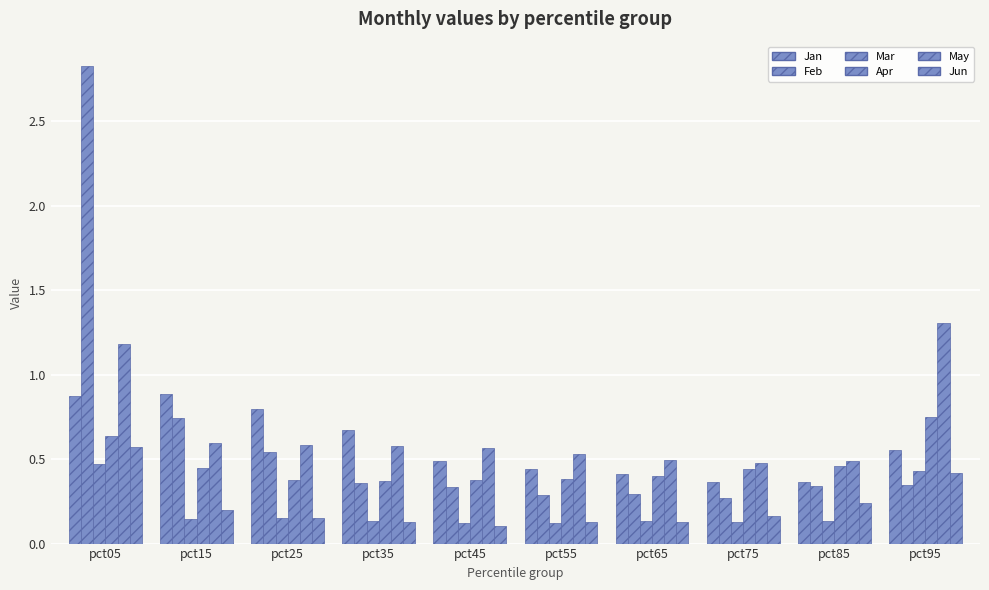

Between pct45 and pct95, which series saw the biggest shift?

May